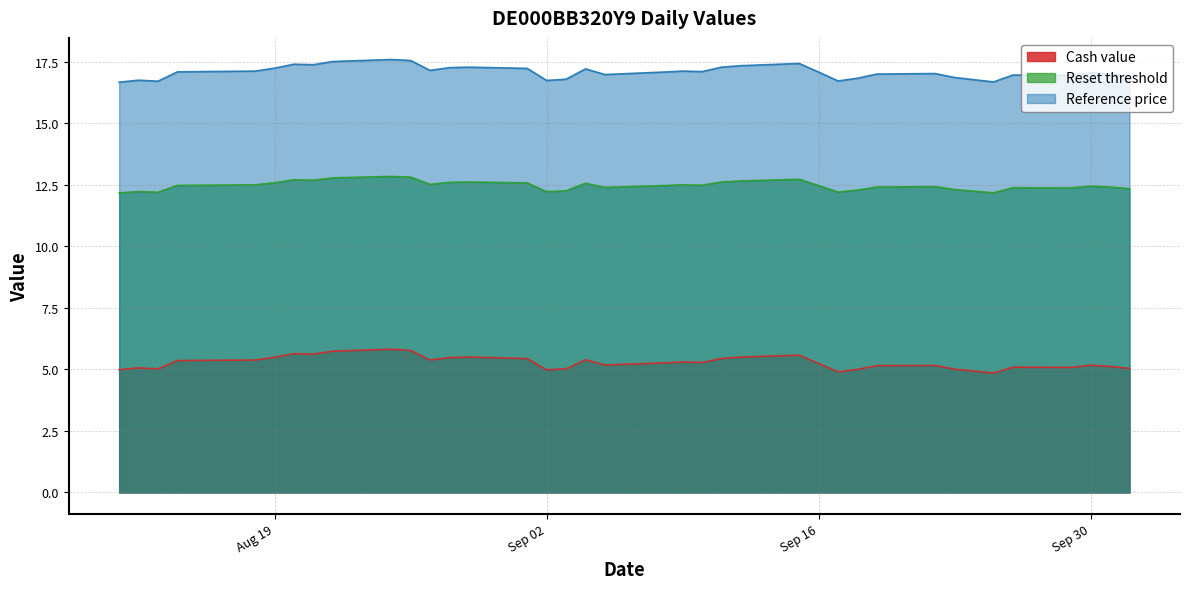

Where is Reset threshold nearest to the value 12?

2025-08-11